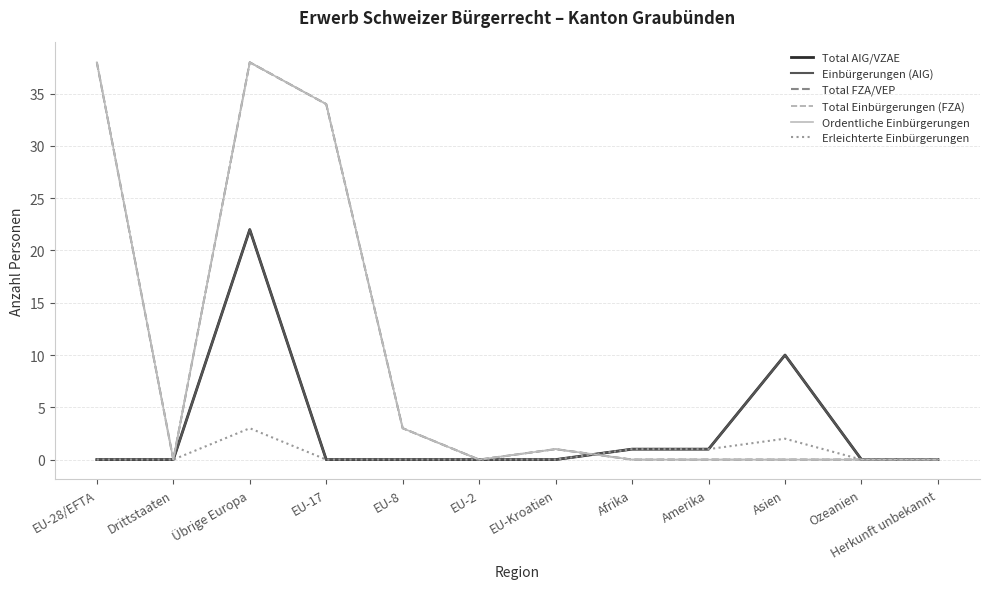

Does the chart display data point markers on the line(s)?

No